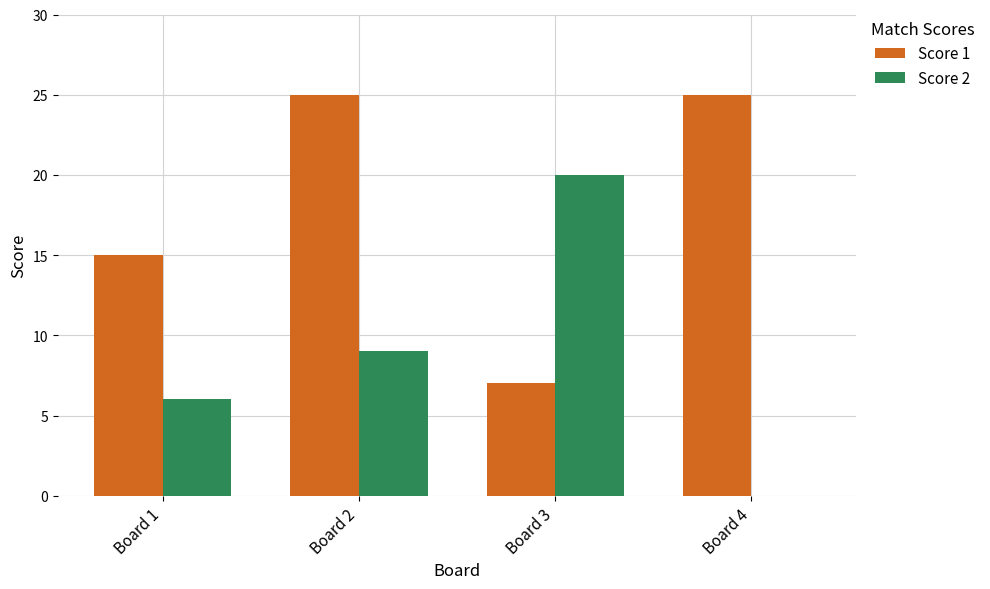

What is the total value across all series at Board 3?

27